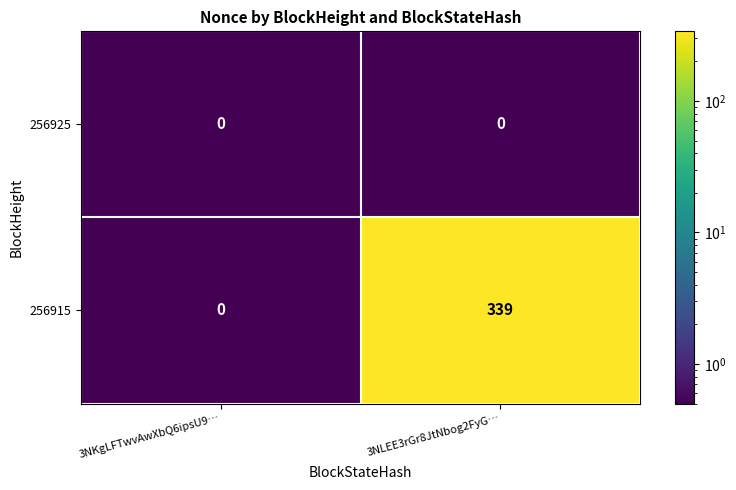

What is the maximum value for 256915?

339